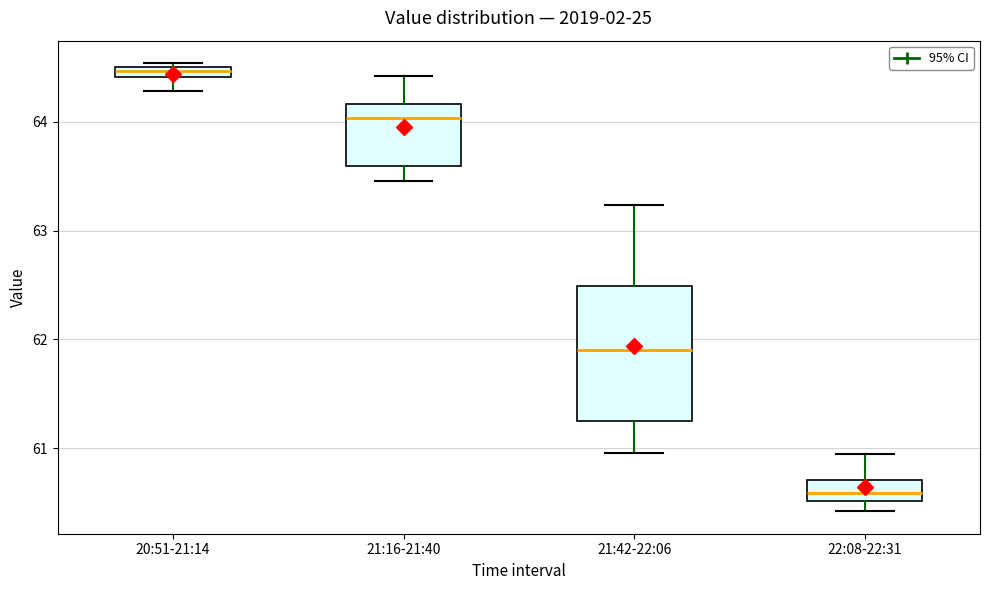

Which box is the tallest, from its lower edge to its upper edge?

21:42-22:06